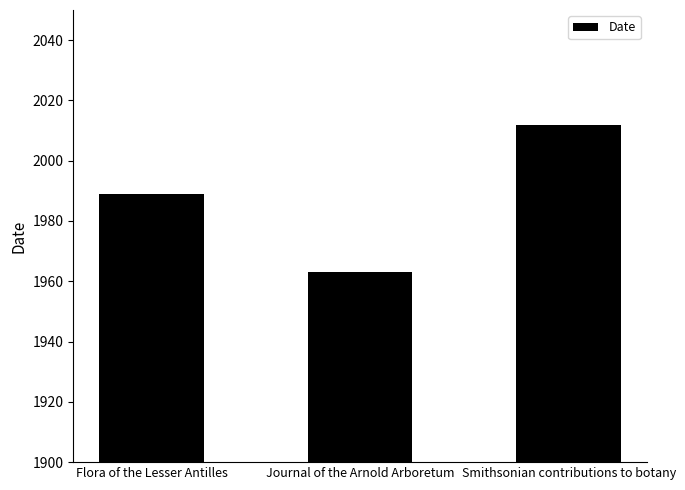

What is the difference between the values at Smithsonian contributions to botany and Flora of the Lesser Antilles?

23